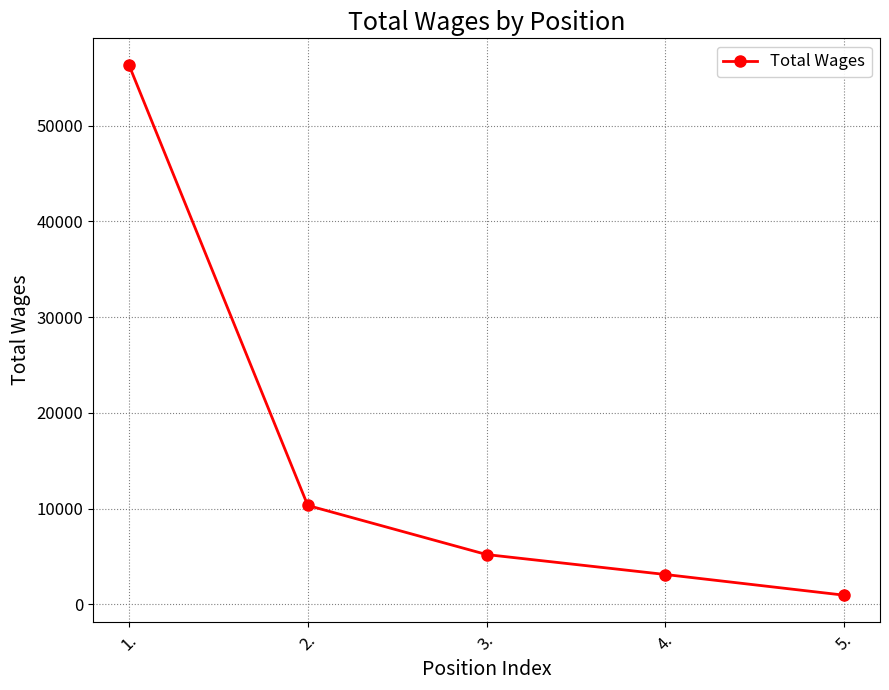

What position from the left is 4.?

4